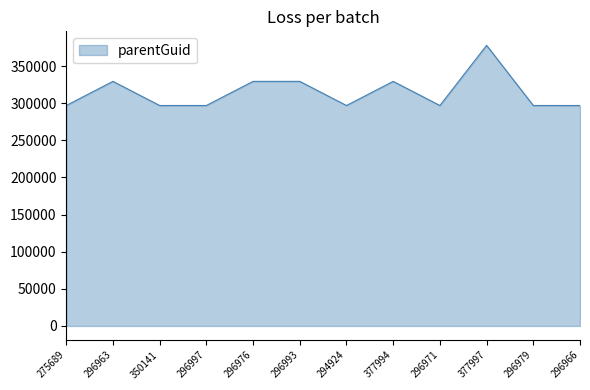

Which label corresponds to the largest value in the chart?

377997